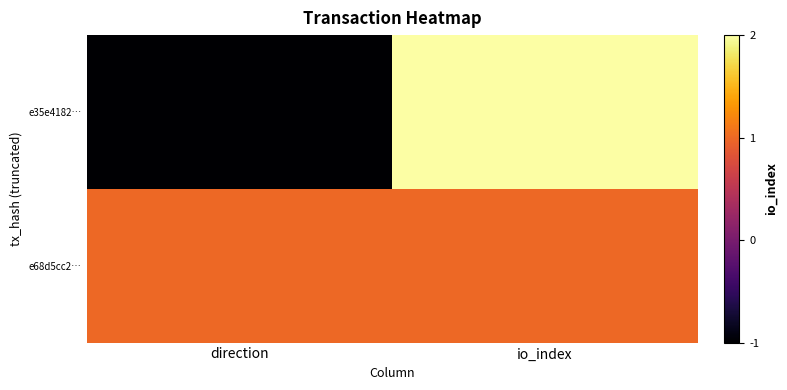

Rank the series by their average value, from lowest to highest.

e35e4182…, e68d5cc2…